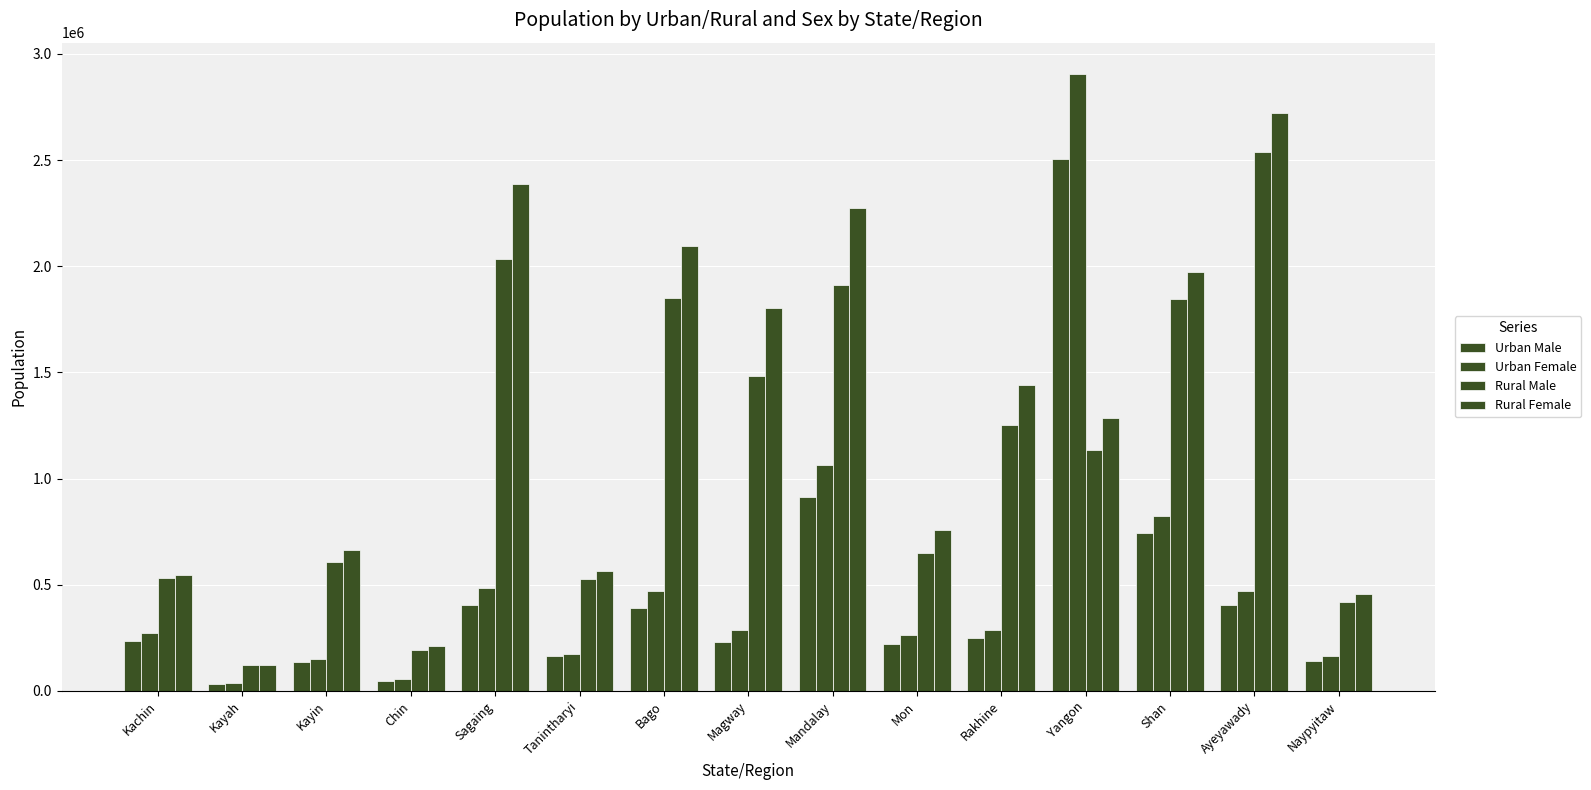

What is the maximum value for Urban Male?

2502994